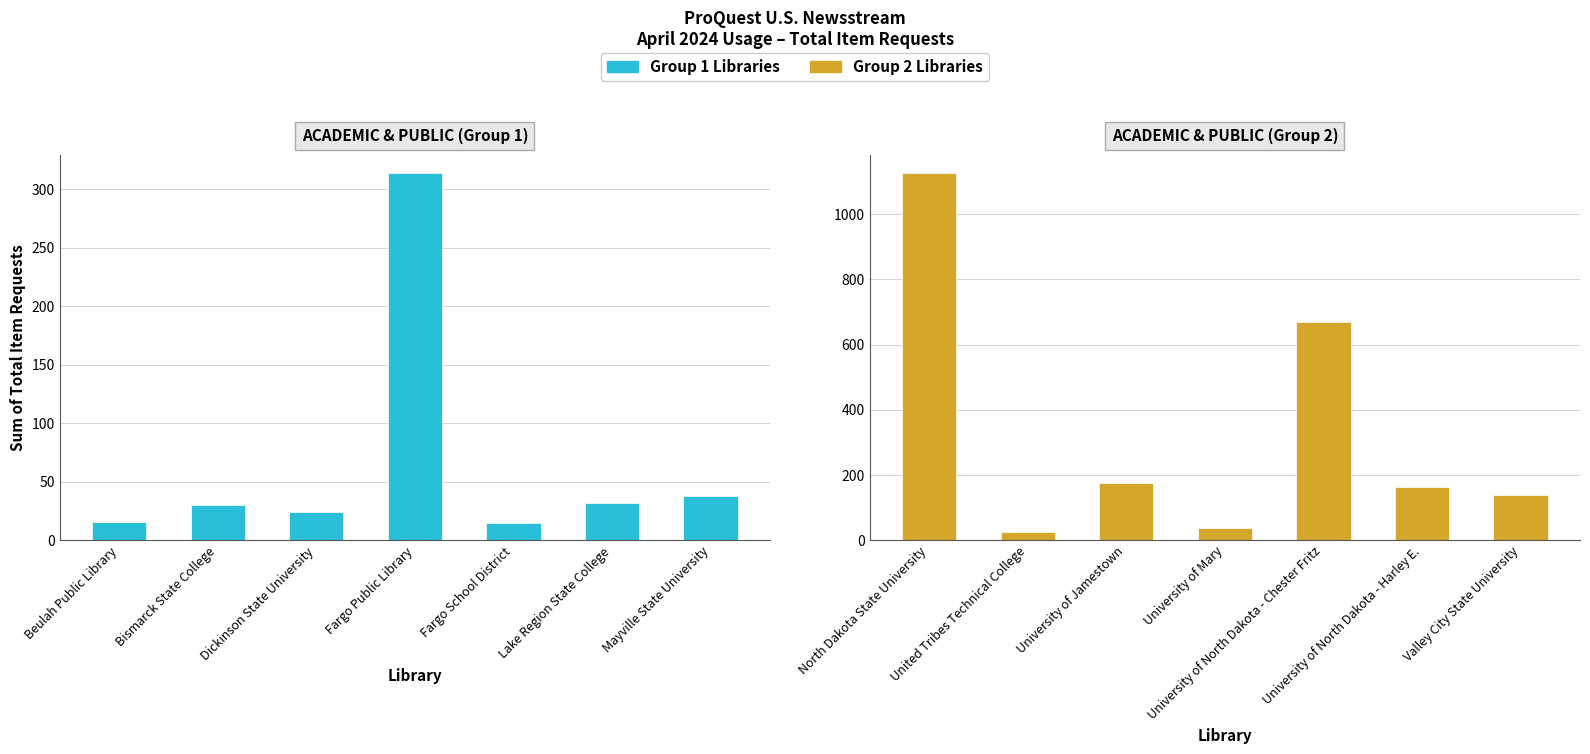

Does the chart contain stacked bars?

No